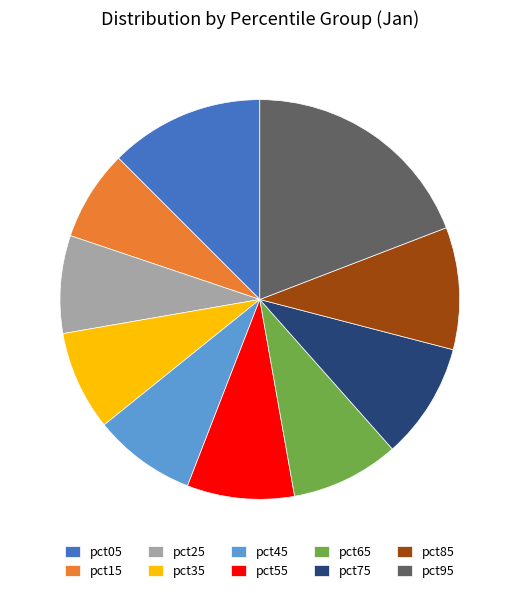

Which slice is the smallest?

pct15